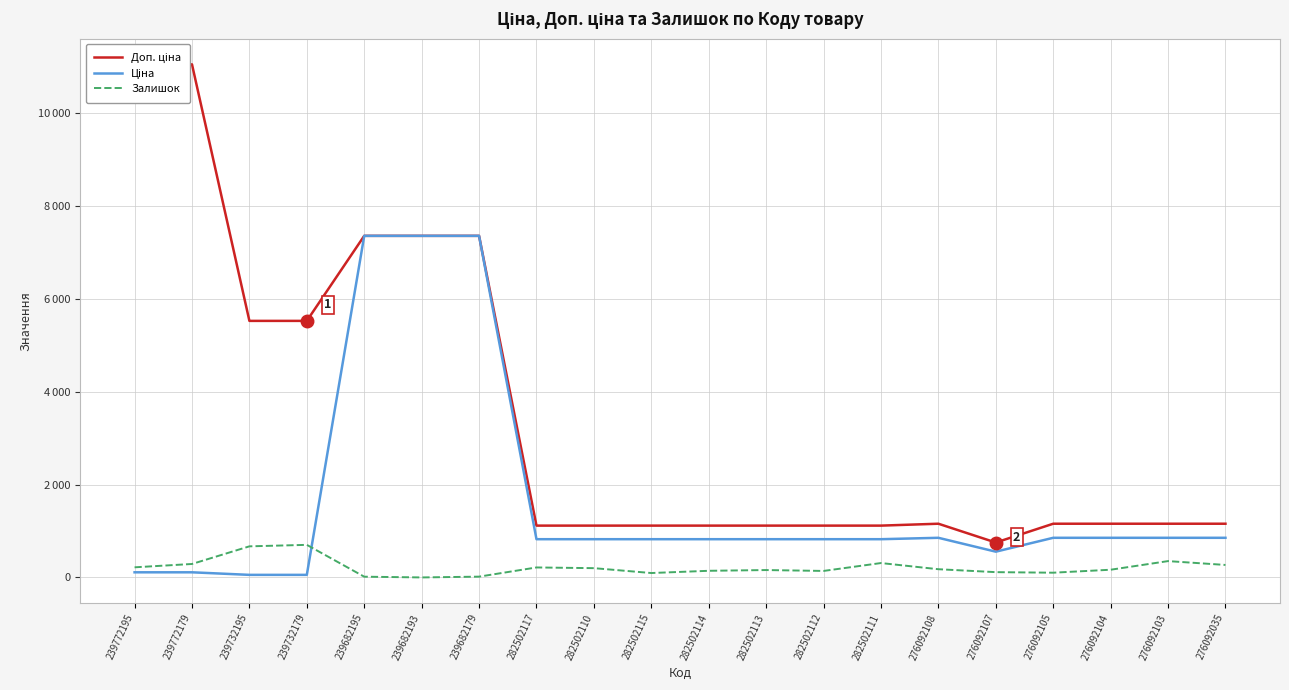

Count the number of categories in the chart.

20